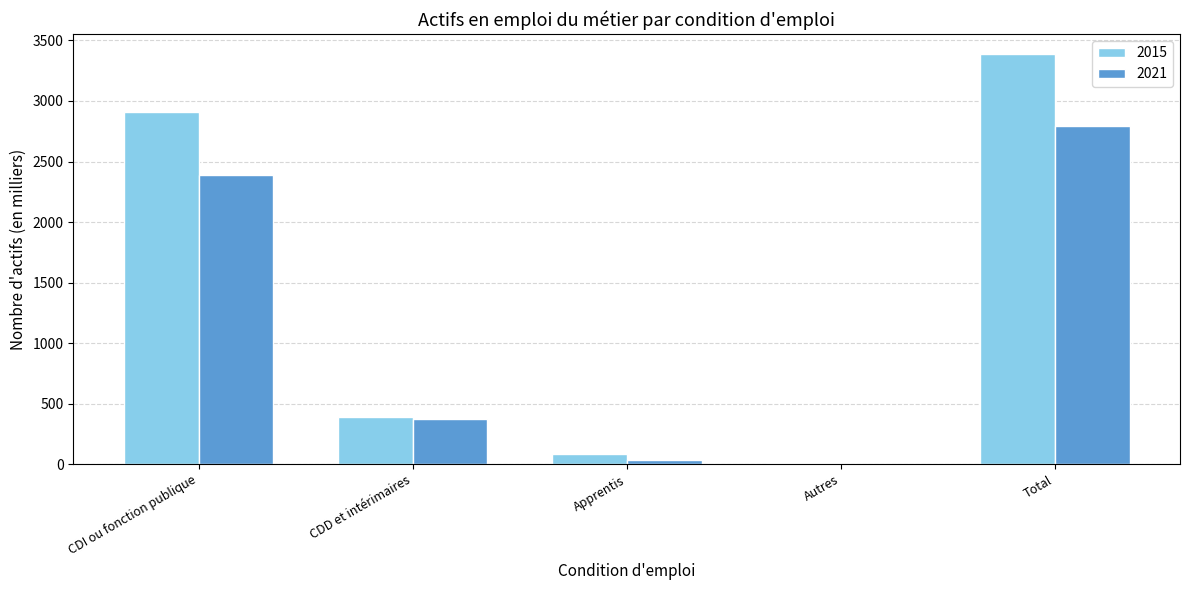

Reading right to left, extract all data points from this chart.

2015: 3384.0	8.3	81.6	386.4	2907.7
2021: 2795.3	3.5	31.9	375.3	2384.6